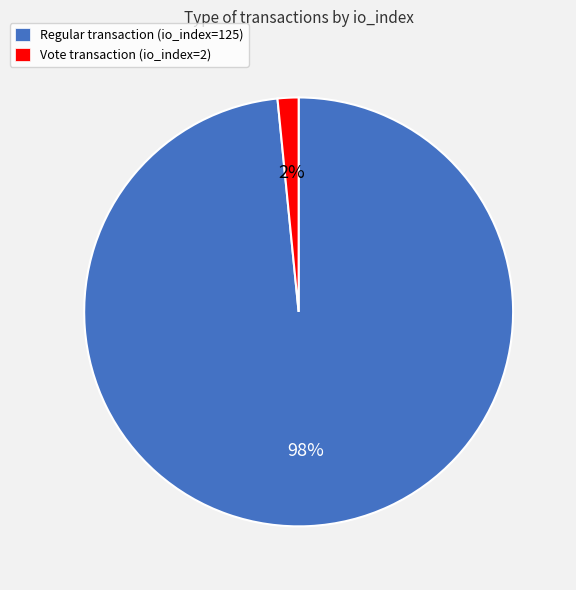

What is the smallest slice in the pie chart?

Vote transaction (io_index=2)